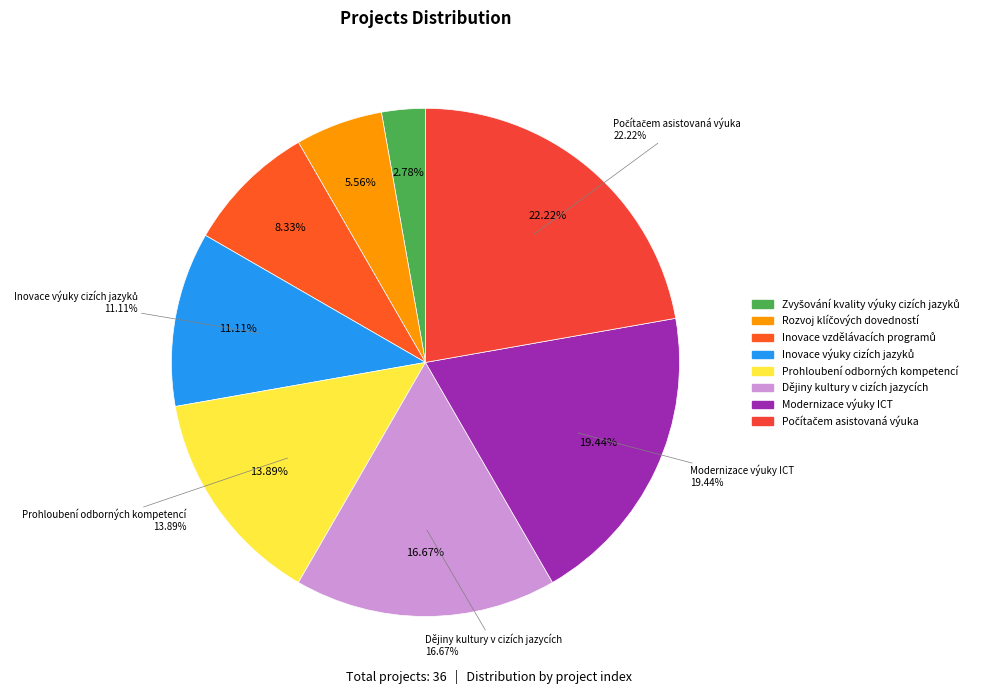

To the nearest percent, what portion does Inovace výuky cizích jazyků s využitím represent?

11%